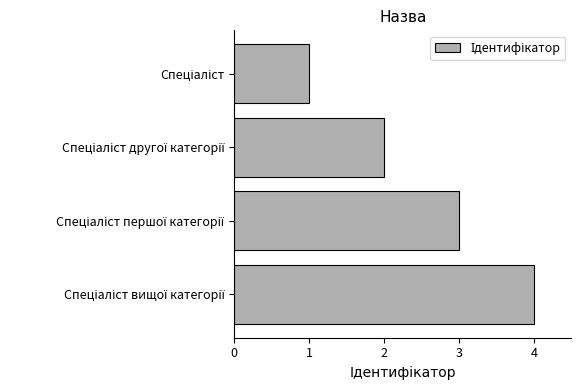

What is the sum of all values?

10